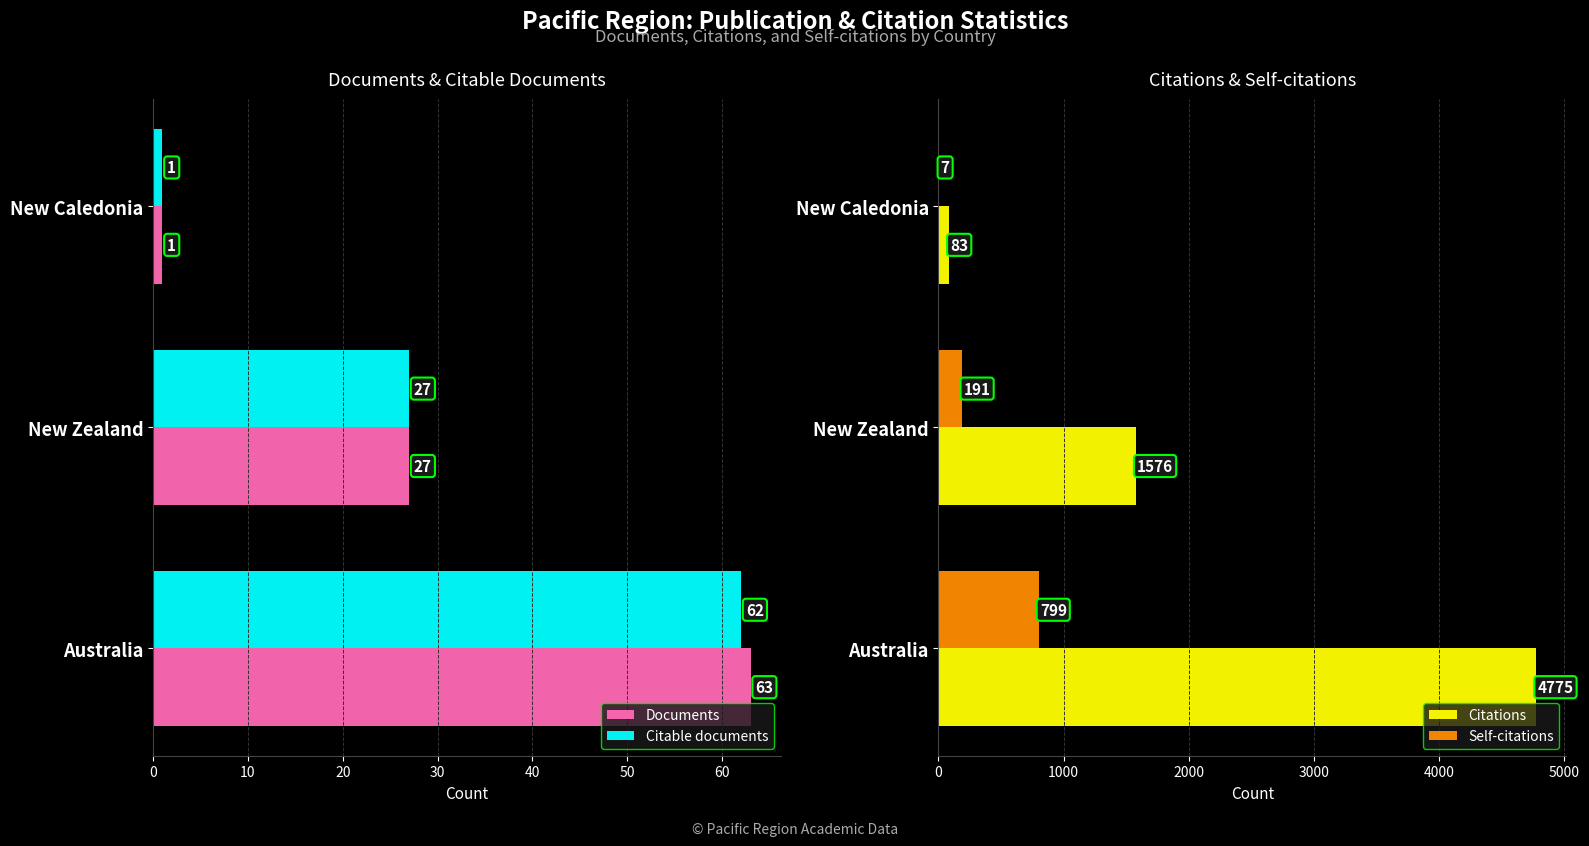

Reading left to right, transcribe all the data shown in this chart.

Documents: 63	27	1
Citable documents: 62	27	1
Citations: 4775	1576	83
Self-citations: 799	191	7